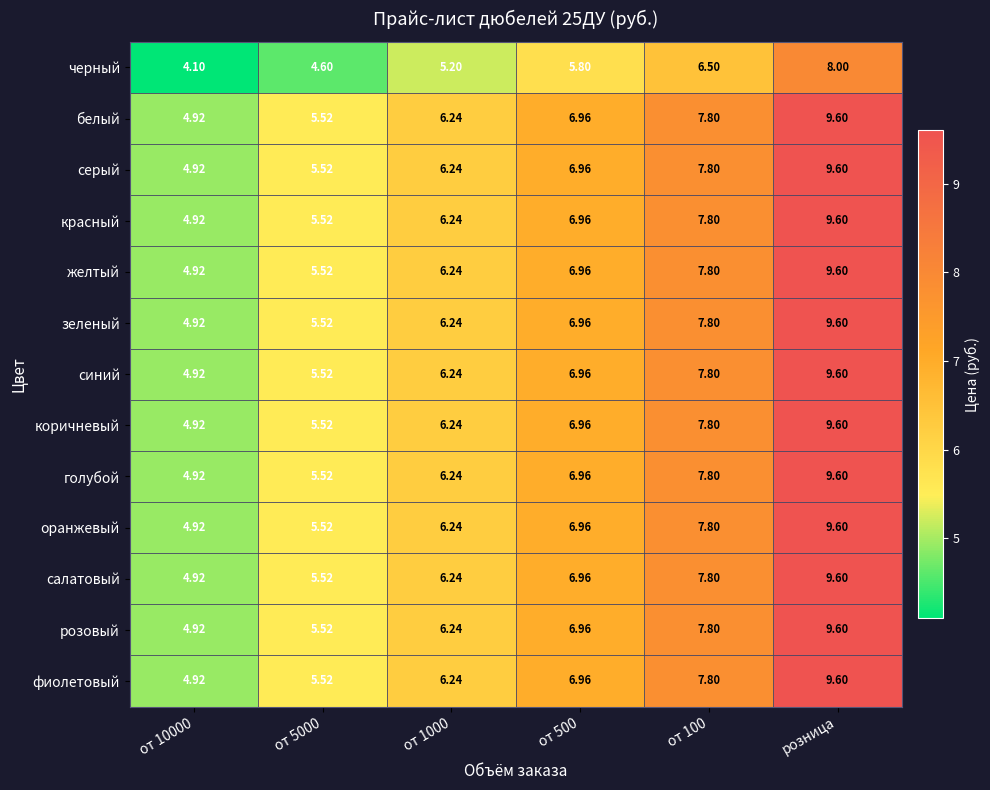

What is the spread (max minus min) of values at от 10000?

0.8